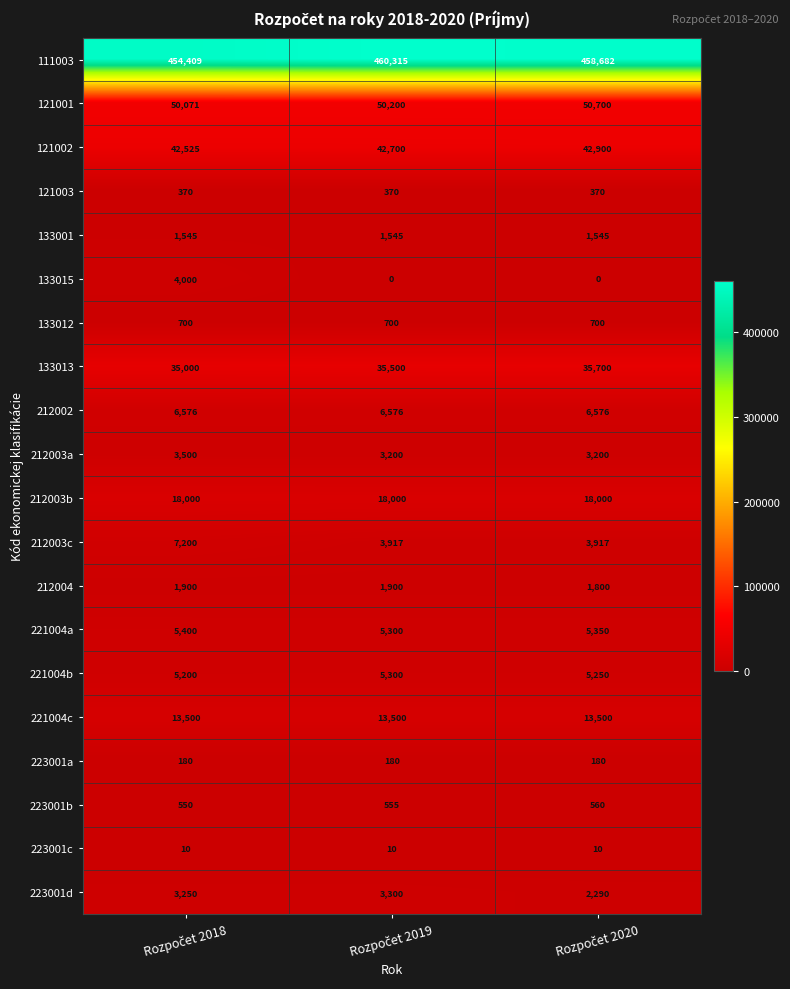

What is the maximum value for 121002?

42900